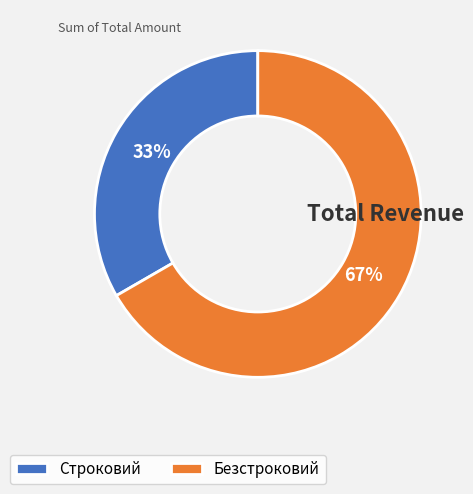

What is the ratio of the value at Безстроковий to the value at Строковий?

2.0